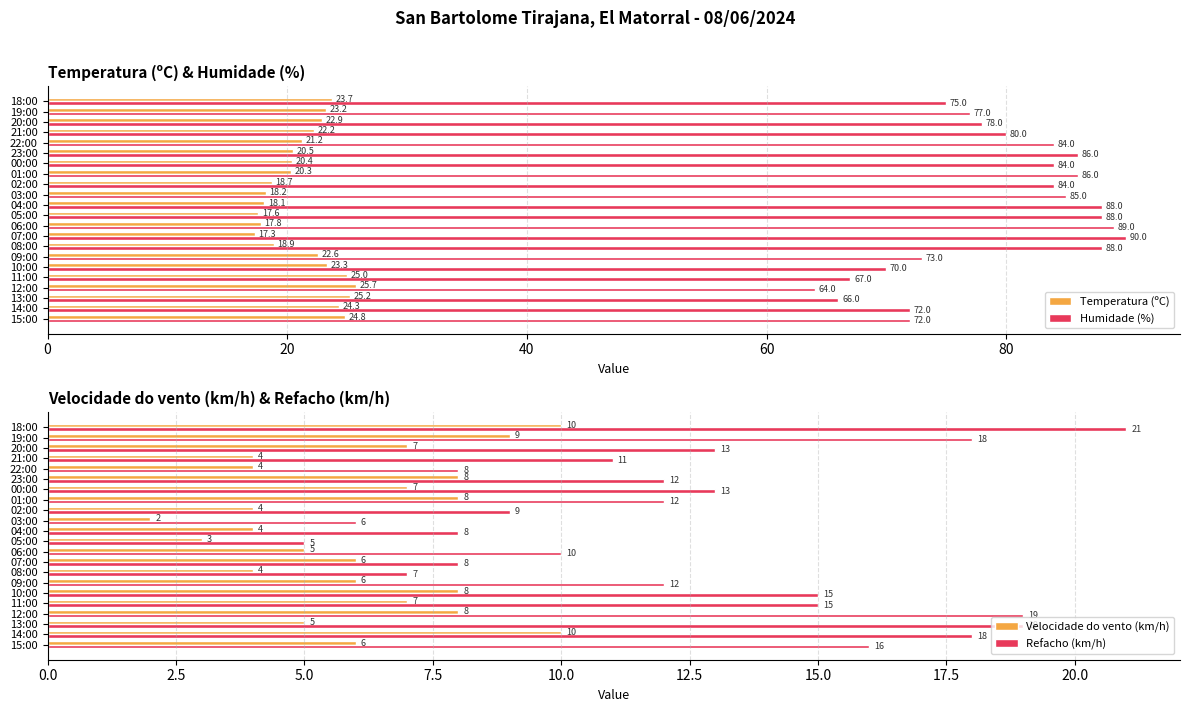

Reading left to right, transcribe all the data shown in this chart.

Temperatura (ºC): 24.8	24.3	25.2	25.7	25.0	23.3	22.6	18.9	17.3	17.8	17.6	18.1	18.2	18.7	20.3	20.4	20.5	21.2	22.2	22.9	23.2	23.7
Humidade (%): 72.0	72.0	66.0	64.0	67.0	70.0	73.0	88.0	90.0	89.0	88.0	88.0	85.0	84.0	86.0	84.0	86.0	84.0	80.0	78.0	77.0	75.0
Velocidade do vento (km/h): 6.0	10.0	5.0	8.0	7.0	8.0	6.0	4.0	6.0	5.0	3.0	4.0	2.0	4.0	8.0	7.0	8.0	4.0	4.0	7.0	9.0	10.0
Refacho (km/h): 16.0	18.0	19.0	19.0	15.0	15.0	12.0	7.0	8.0	10.0	5.0	8.0	6.0	9.0	12.0	13.0	12.0	8.0	11.0	13.0	18.0	21.0